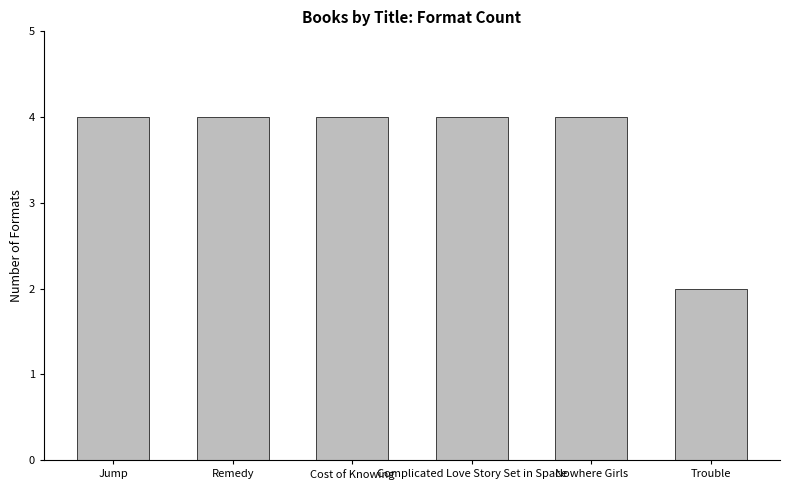

Does the chart contain stacked bars?

No